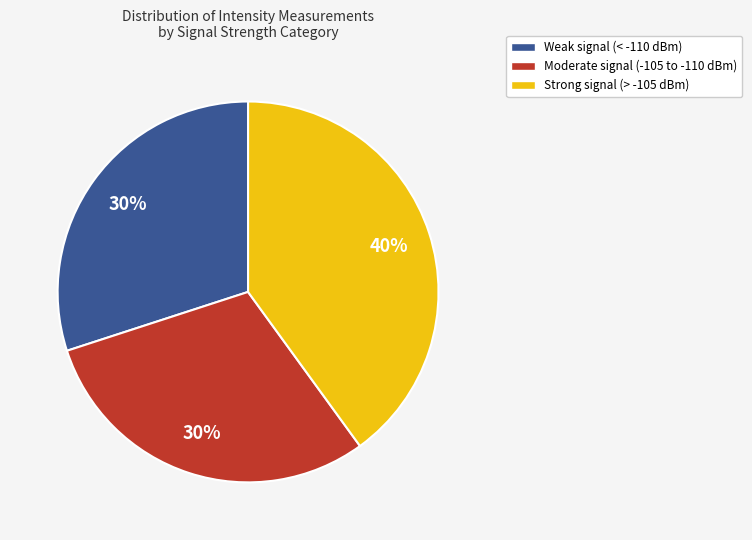

How many segments does this pie chart have?

3